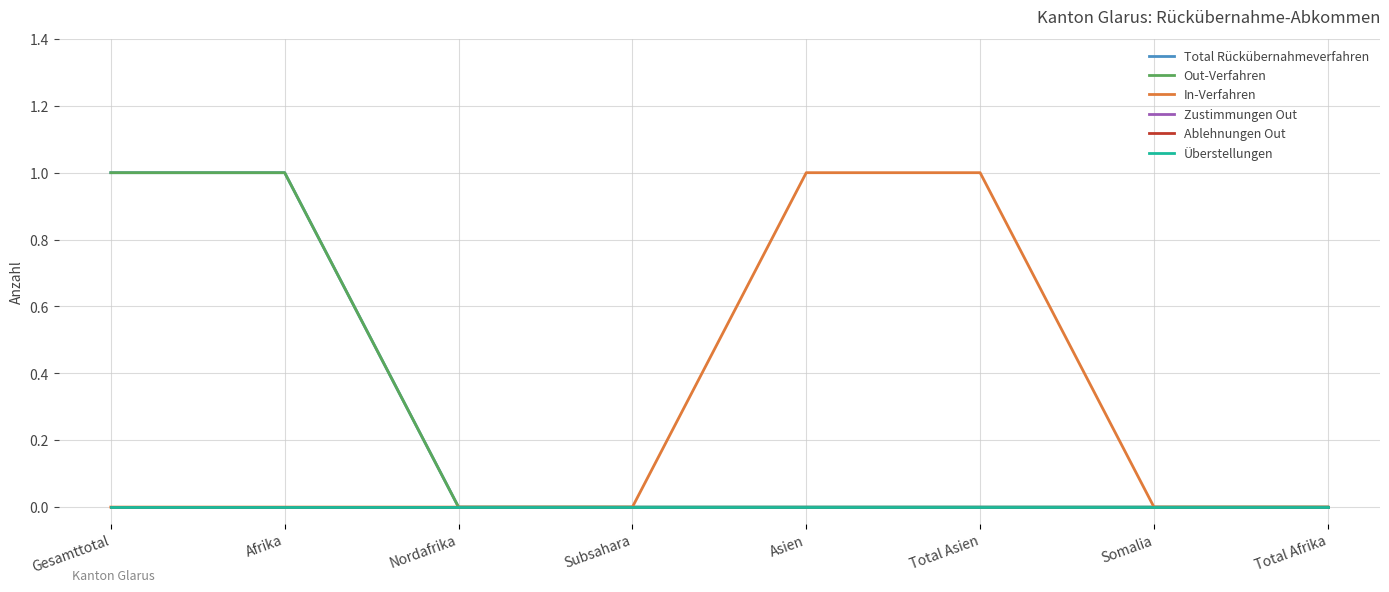

At how many categories does at least one series exceed 0?

4